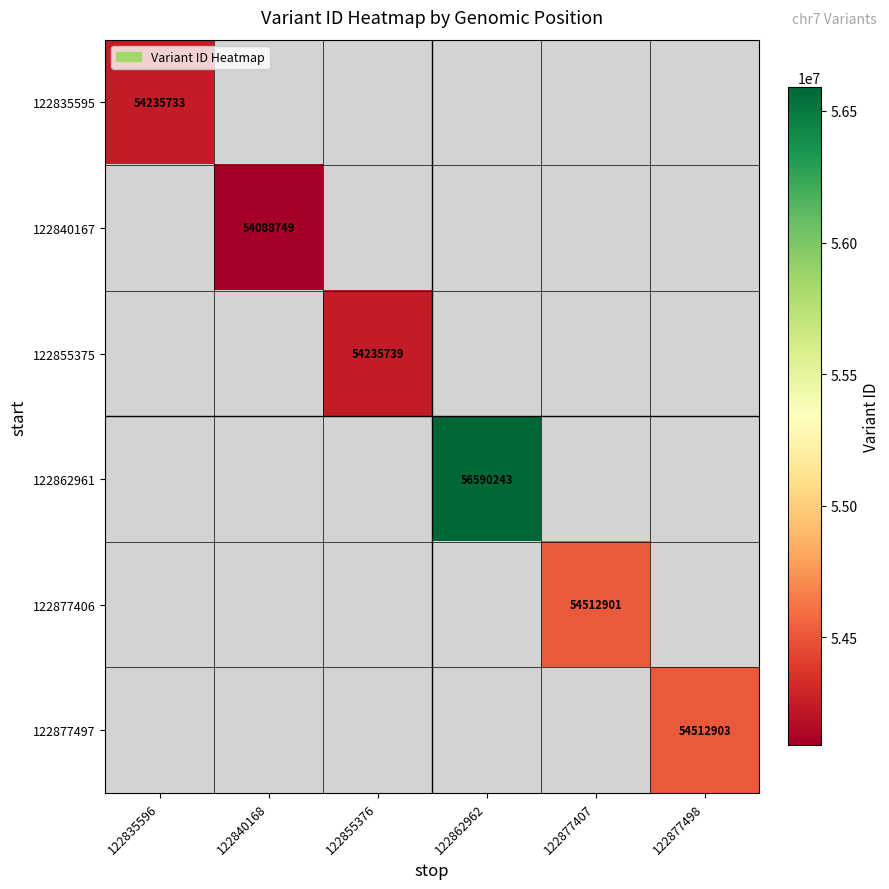

The value of 122840167 at 122840168 is 54088749. True or false?

True